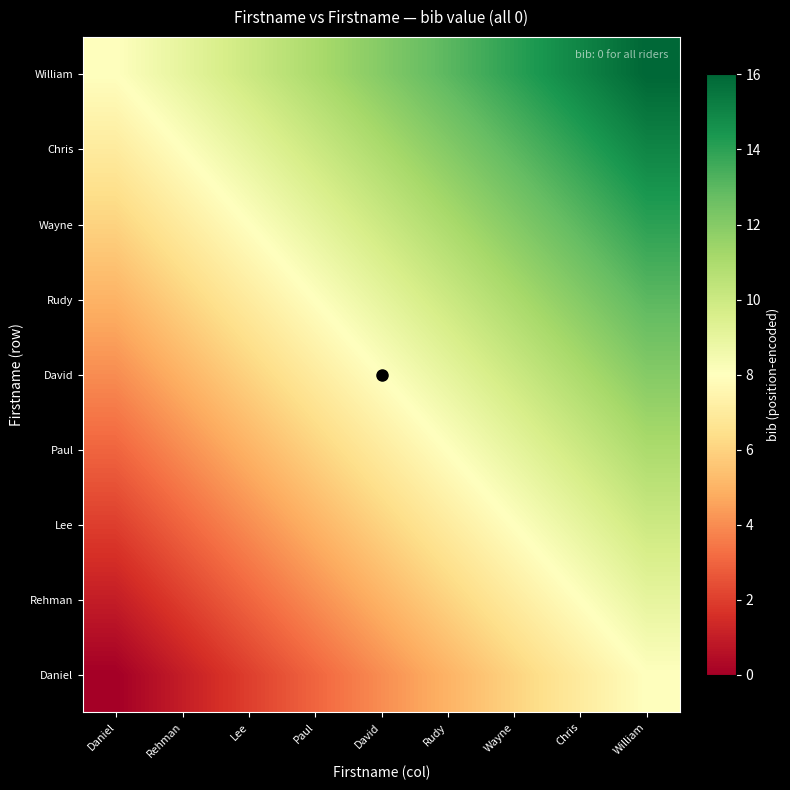

Reading right to left, transcribe all the data shown in this chart.

Daniel: William=8	Chris=7	Wayne=6	Rudy=5	David=4	Paul=3	Lee=2	Rehman=1	Daniel=0
Rehman: William=9	Chris=8	Wayne=7	Rudy=6	David=5	Paul=4	Lee=3	Rehman=2	Daniel=1
Lee: William=10	Chris=9	Wayne=8	Rudy=7	David=6	Paul=5	Lee=4	Rehman=3	Daniel=2
Paul: William=11	Chris=10	Wayne=9	Rudy=8	David=7	Paul=6	Lee=5	Rehman=4	Daniel=3
David: William=12	Chris=11	Wayne=10	Rudy=9	David=8	Paul=7	Lee=6	Rehman=5	Daniel=4
Rudy: William=13	Chris=12	Wayne=11	Rudy=10	David=9	Paul=8	Lee=7	Rehman=6	Daniel=5
Wayne: William=14	Chris=13	Wayne=12	Rudy=11	David=10	Paul=9	Lee=8	Rehman=7	Daniel=6
Chris: William=15	Chris=14	Wayne=13	Rudy=12	David=11	Paul=10	Lee=9	Rehman=8	Daniel=7
William: William=16	Chris=15	Wayne=14	Rudy=13	David=12	Paul=11	Lee=10	Rehman=9	Daniel=8